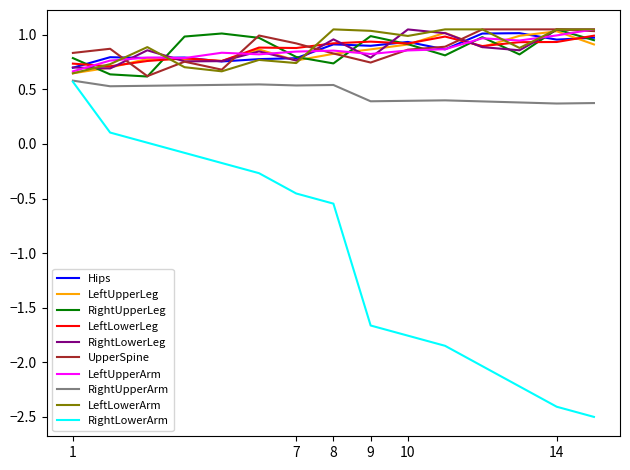

True or false: RightLowerArm and Hips cross at least once.

False